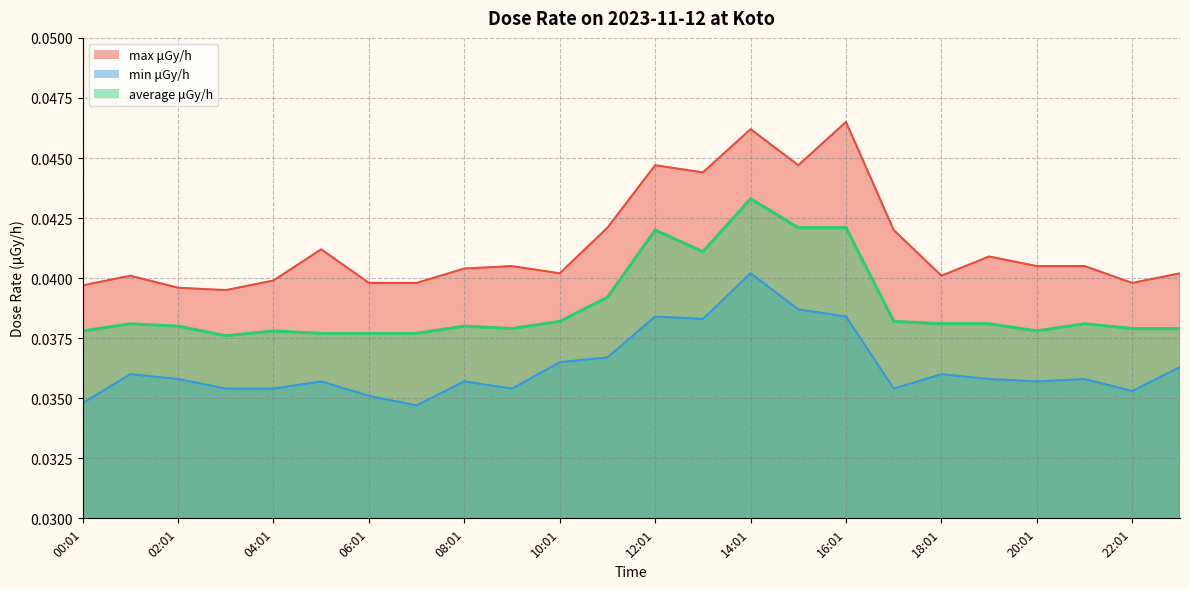

At which category is the sum across all series the highest?

14:01